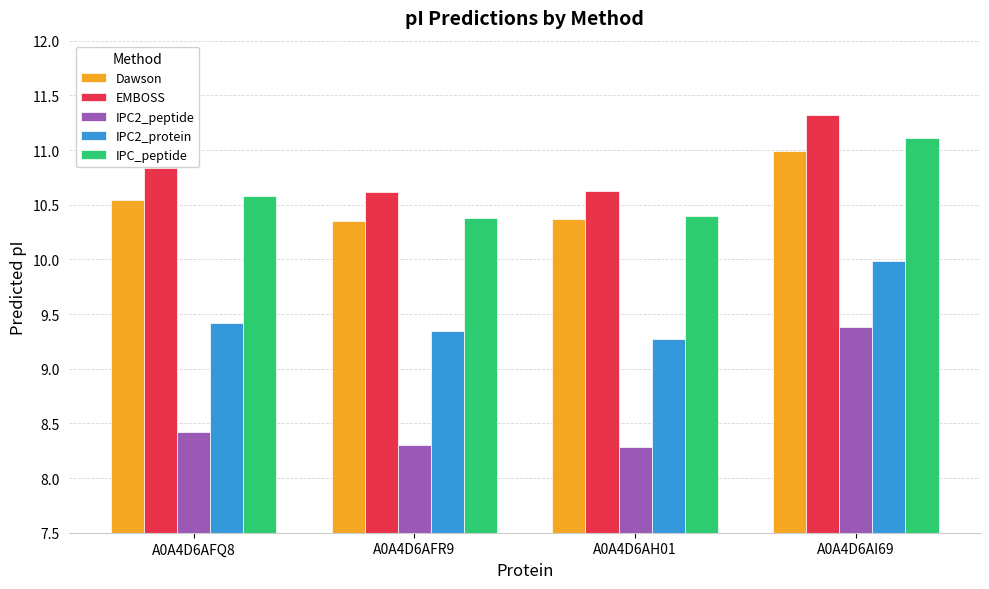

What position from the left is A0A4D6AI69?

4